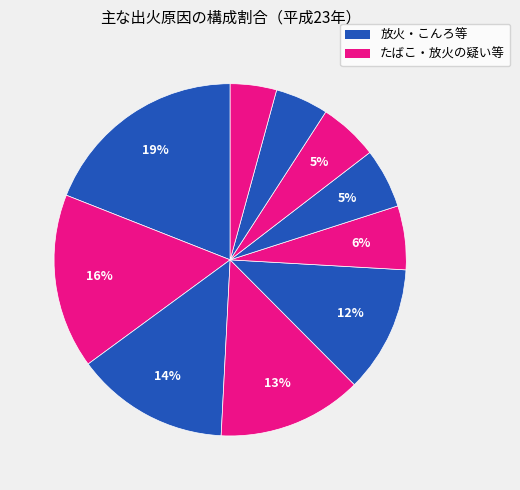

How many slices are in this pie chart?

10